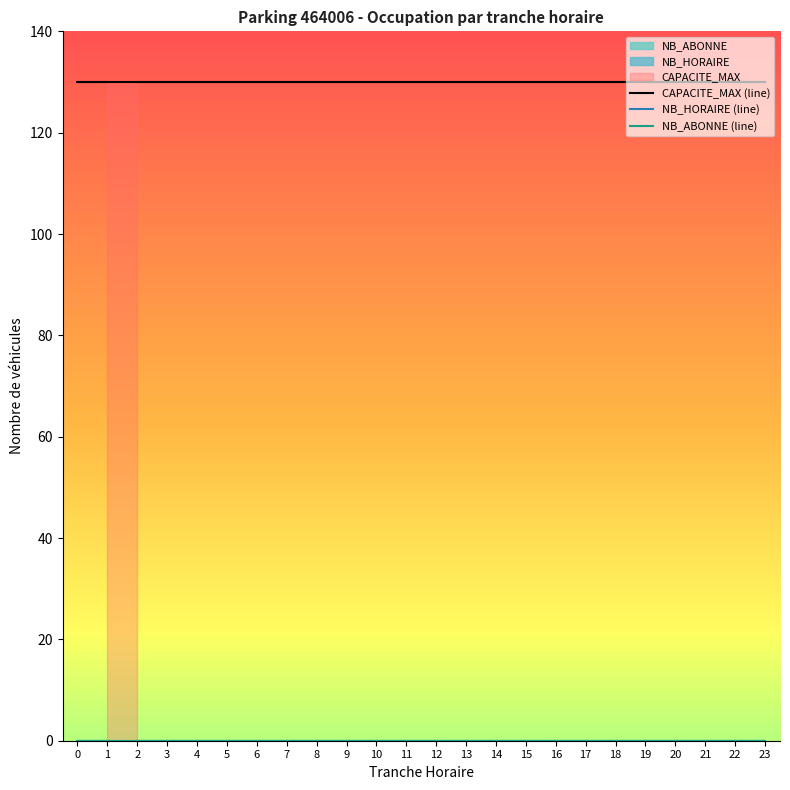

What position from the left is 6?

5